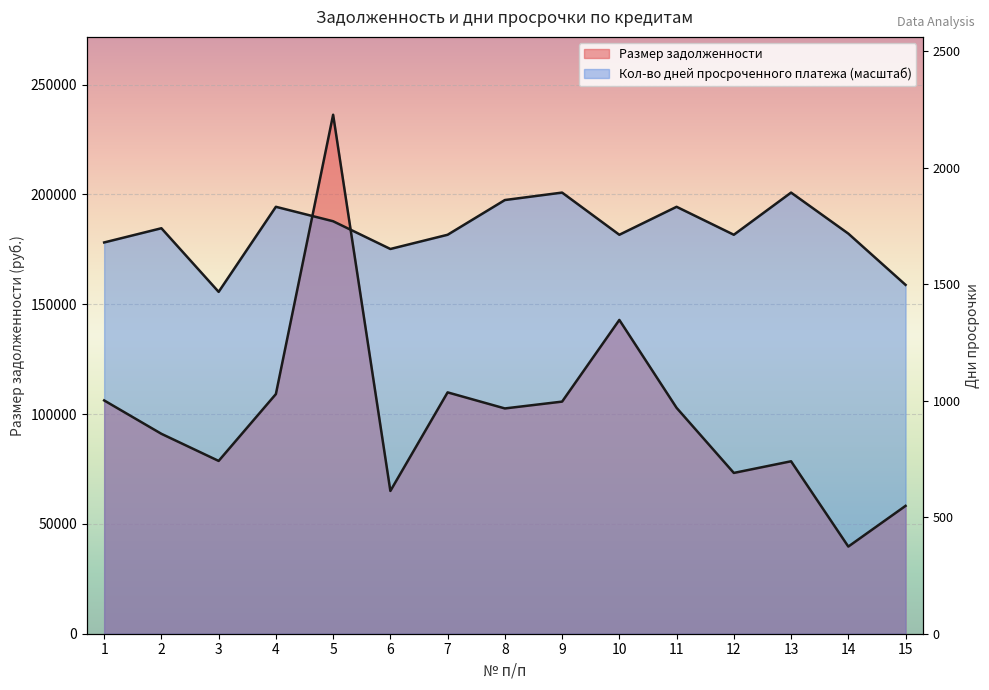

What is the maximum value shown in the chart?

236264.8